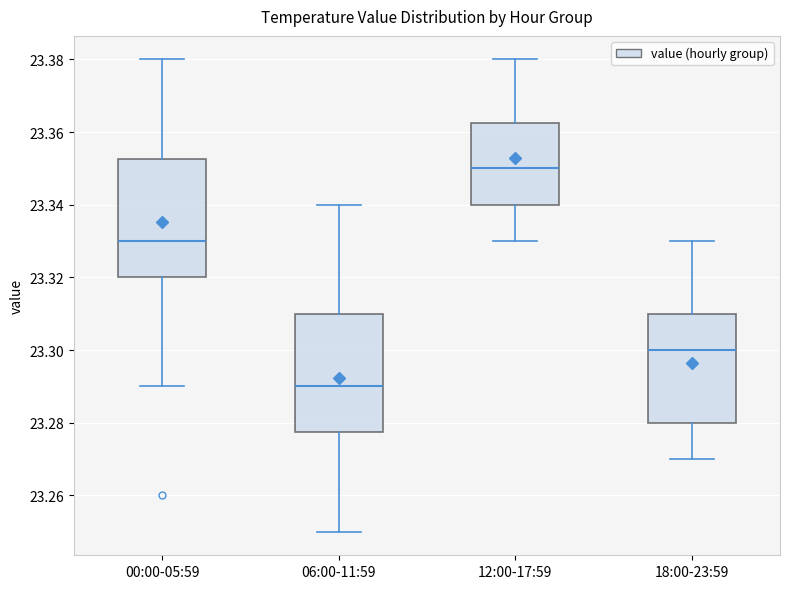

Which box's median line is the lowest?

06:00-11:59